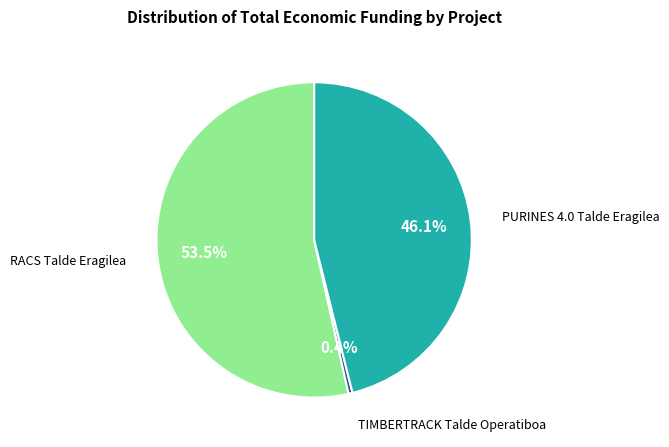

Does any single category account for the majority?

Yes